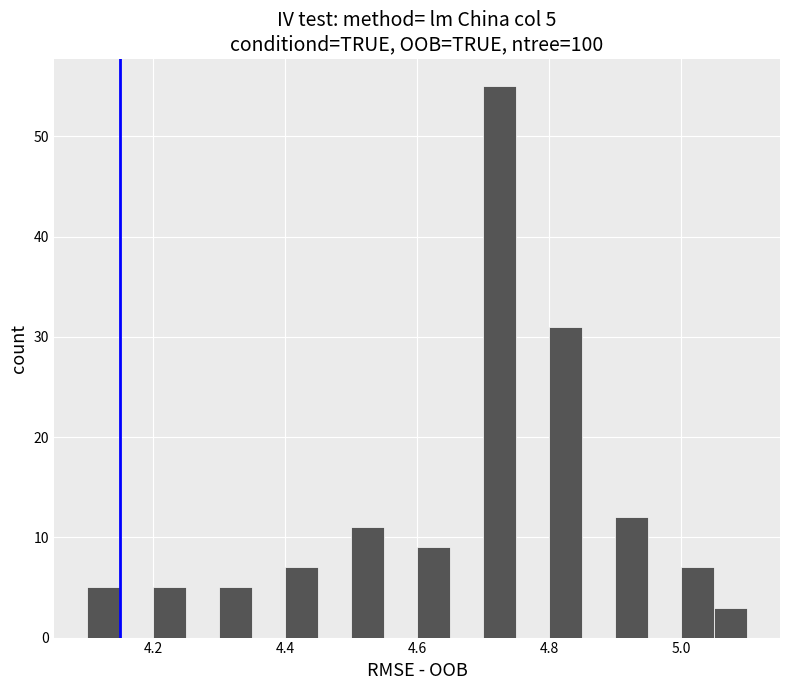

Around what value on the x-axis is the tallest bar? Give the approximate position of its centre, as read against the axis.

4.72